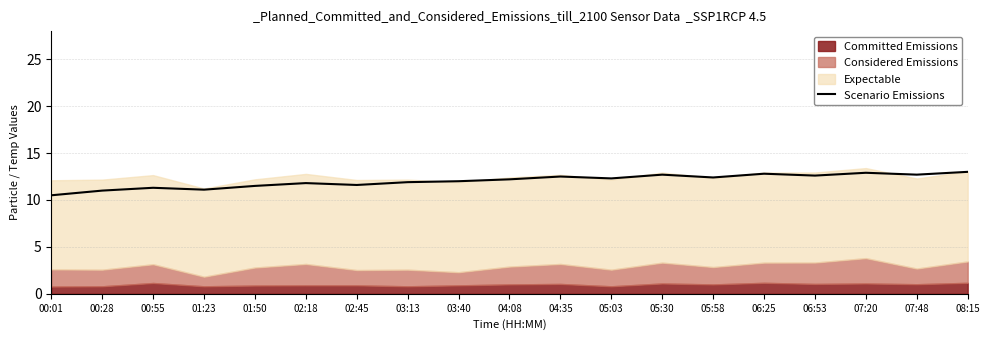

Count the number of categories in the chart.

19